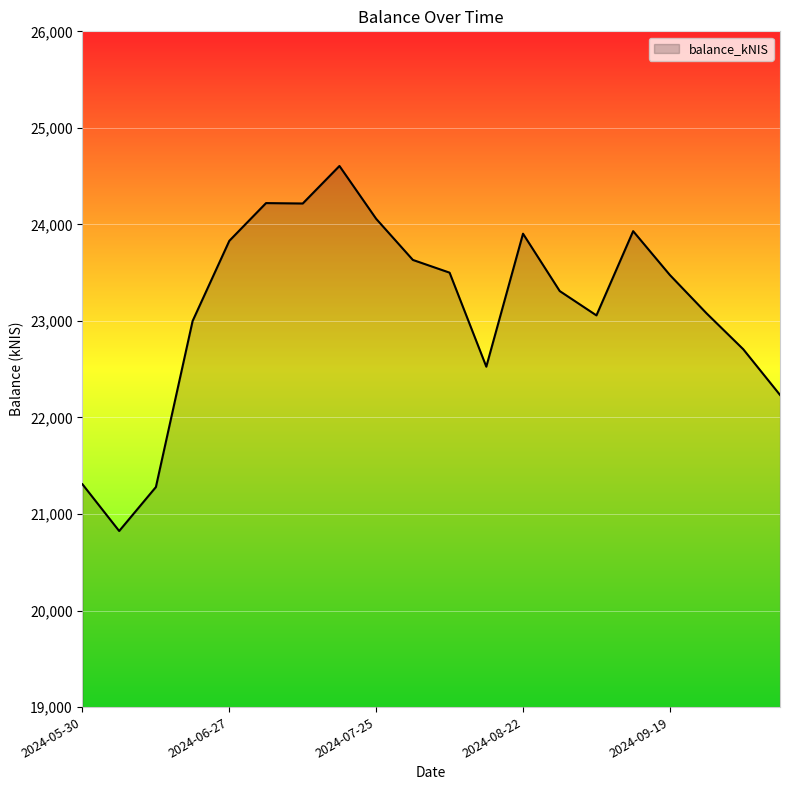

What is the smallest value displayed?

20824.0